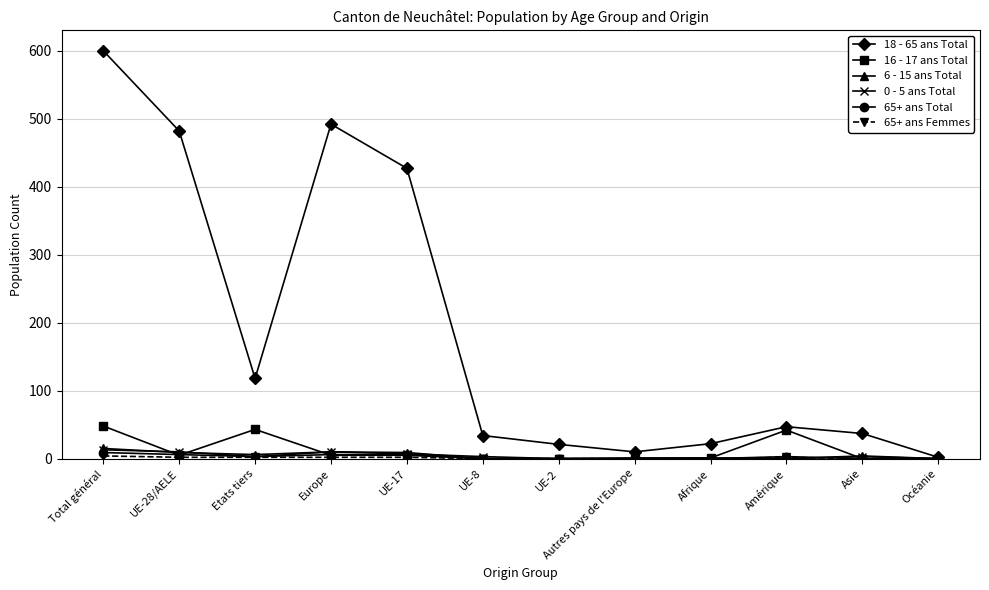

What is the label of the 5th point from the right?

Autres pays de l'Europe